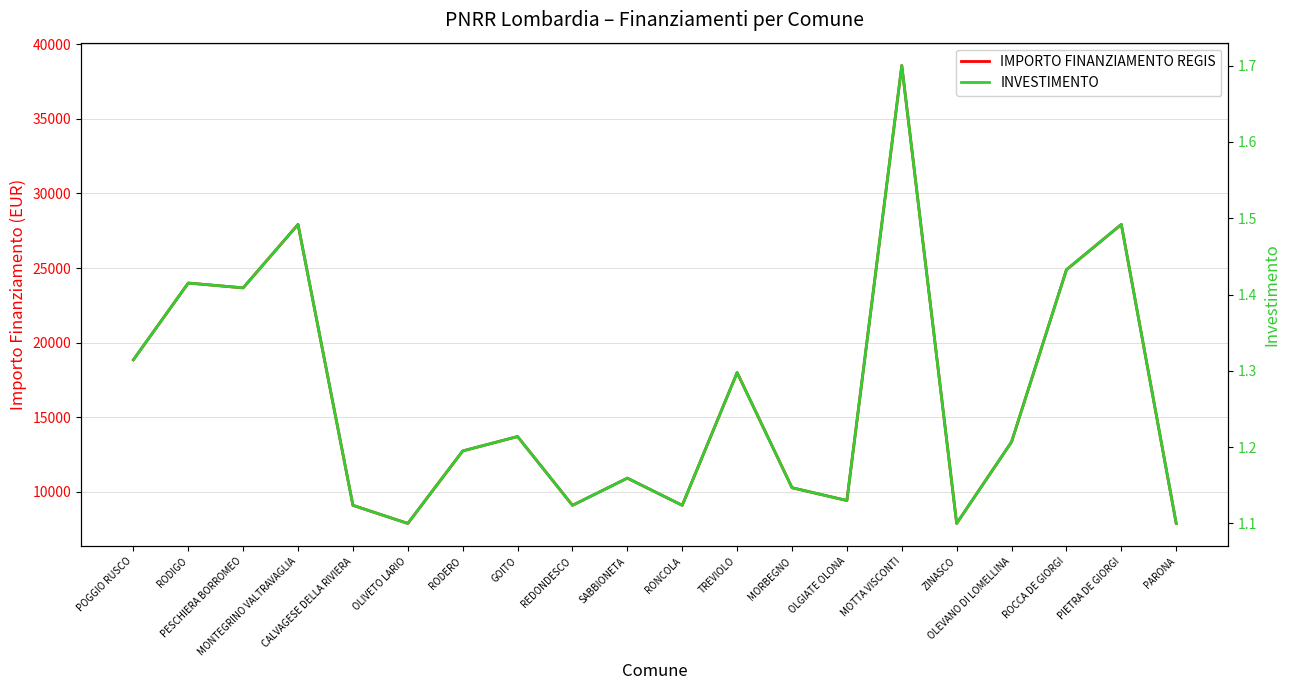

The value of IMPORTO FINANZIAMENTO REGIS at PARONA is 5098.0. True or false?

False